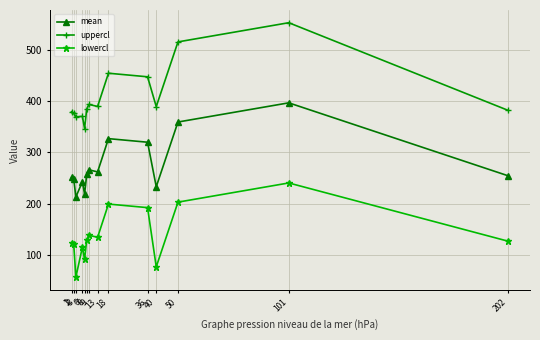

Is the value of uppercl at 9 greater than the value of mean at 1?

Yes